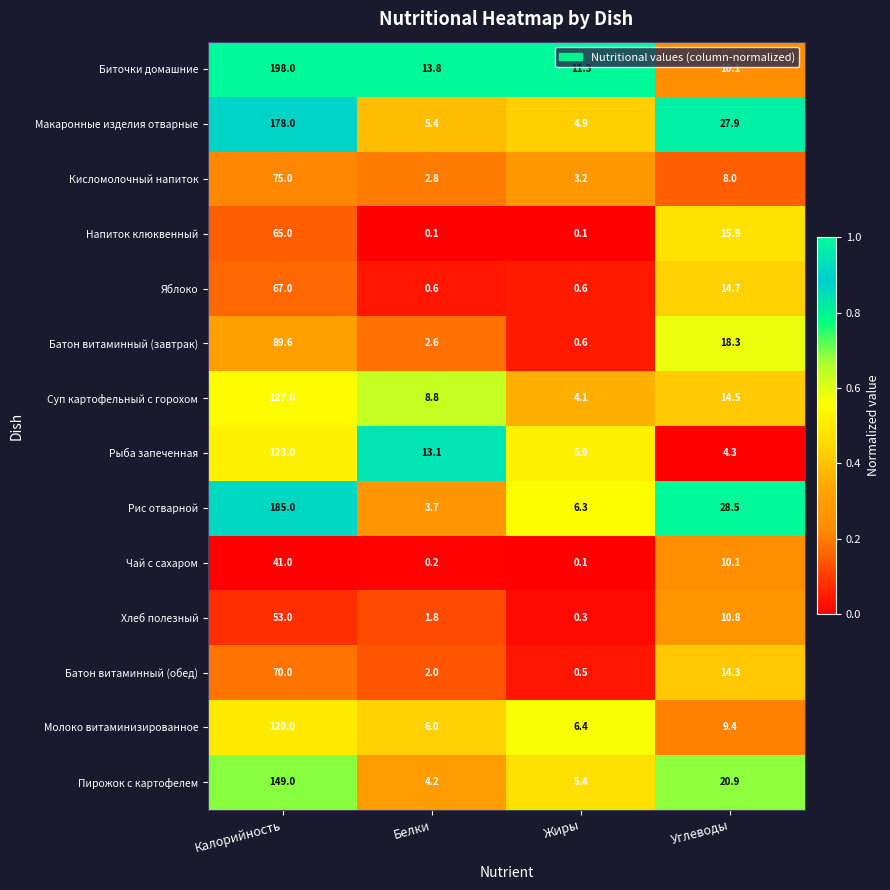

What is the average value of the Хлеб полезный series?

16.5